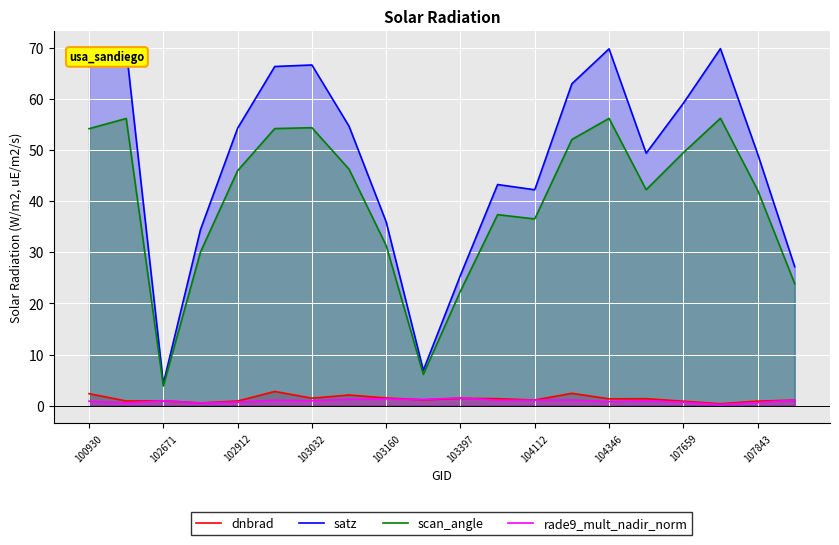

The value of rade9_mult_nadir_norm at 103397 is 1.5. True or false?

True